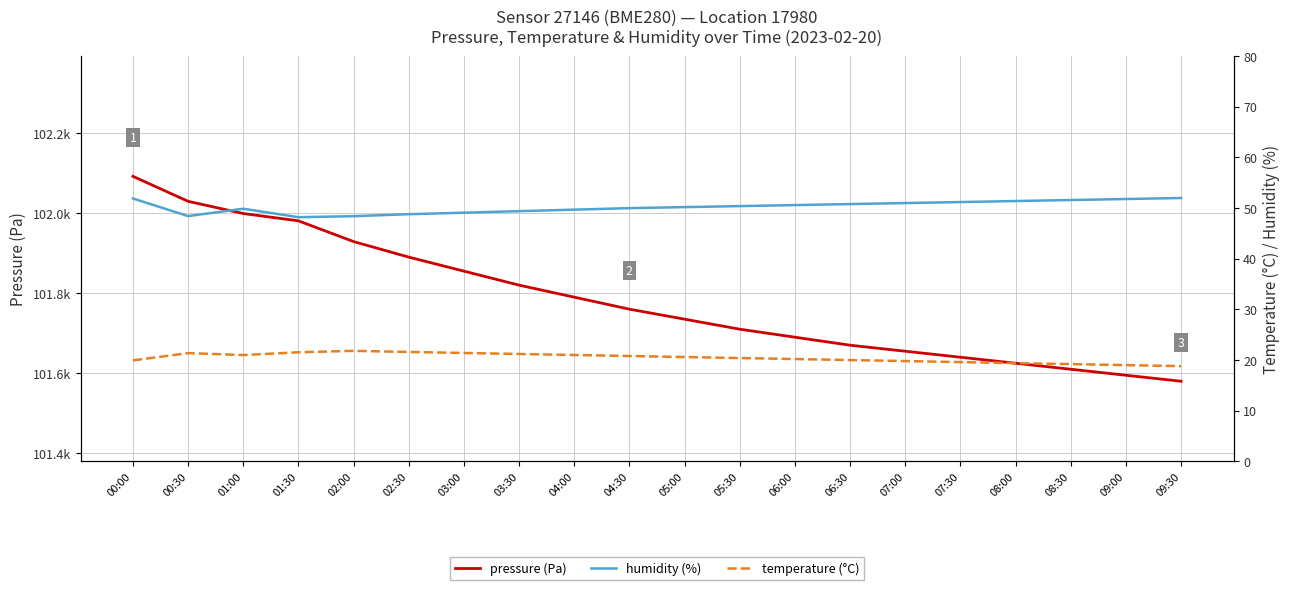

True or false: pressure (Pa) and temperature (°C) intersect in this chart.

False